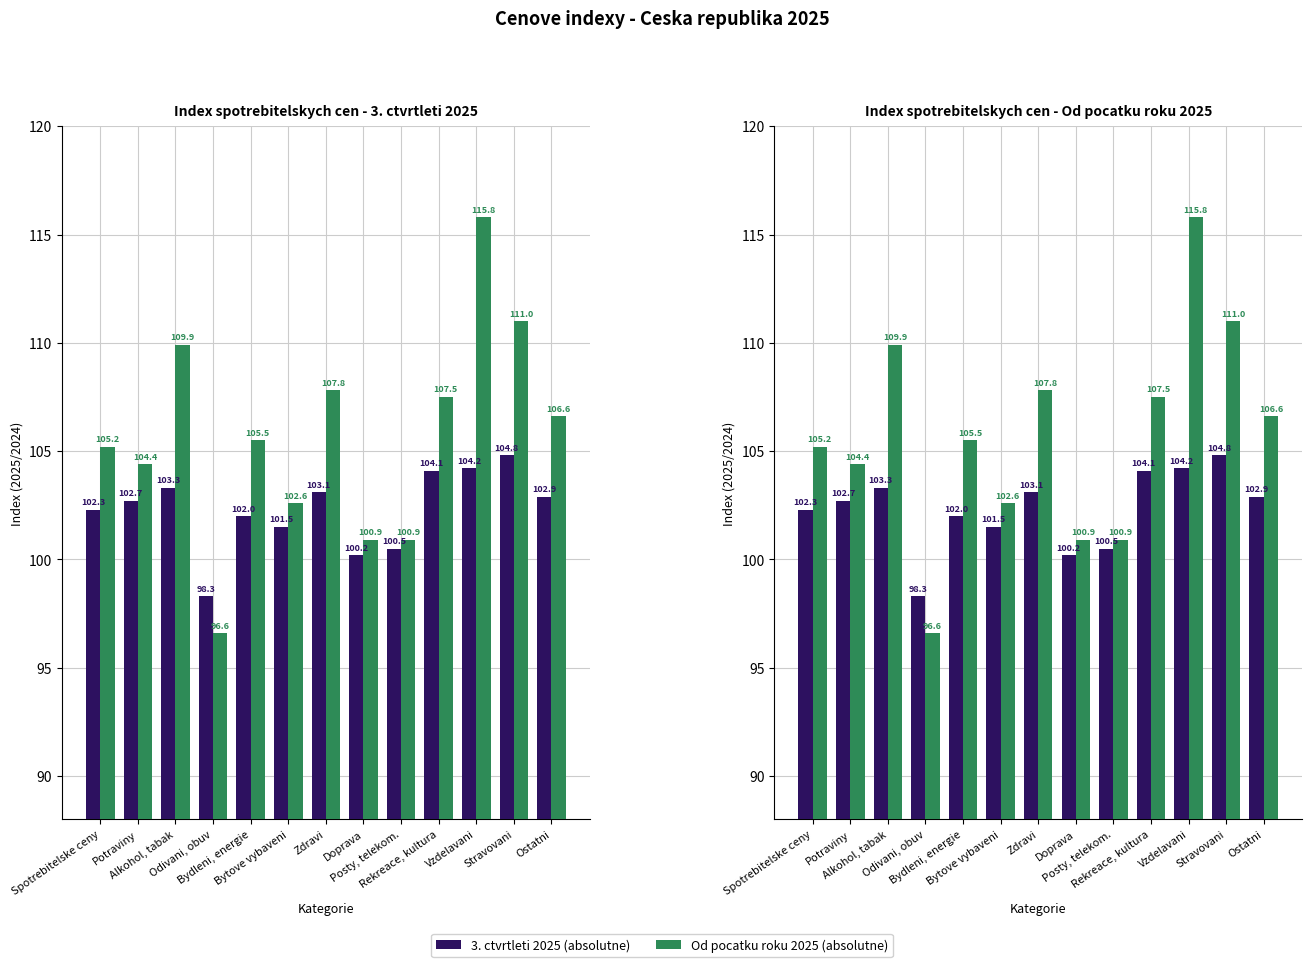

At how many categories does at least one series exceed 107?

5